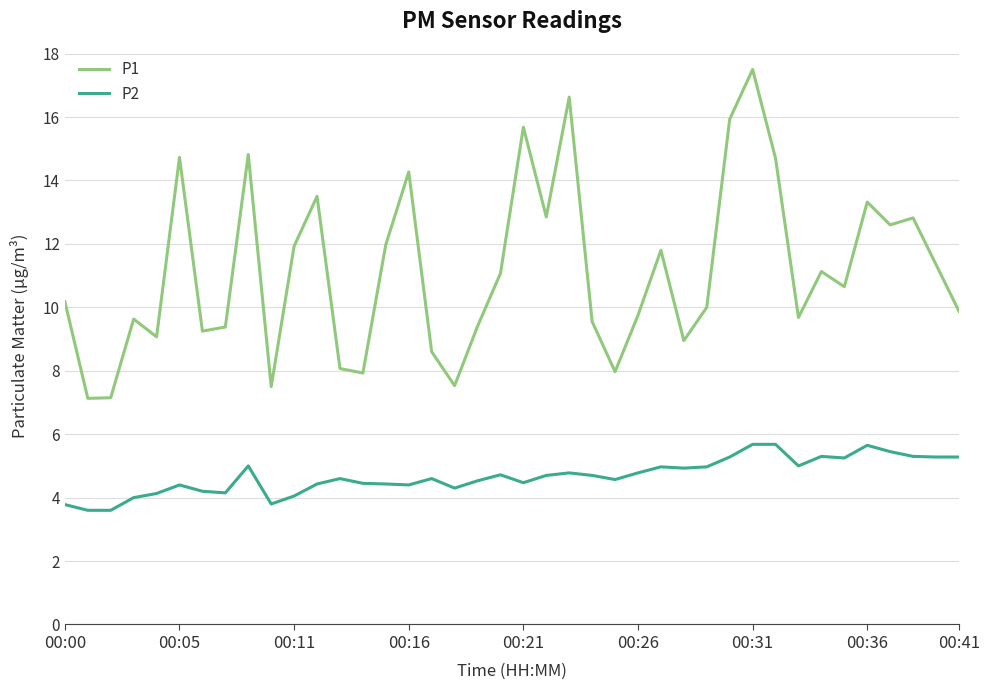

What is the maximum value for P1?

17.5